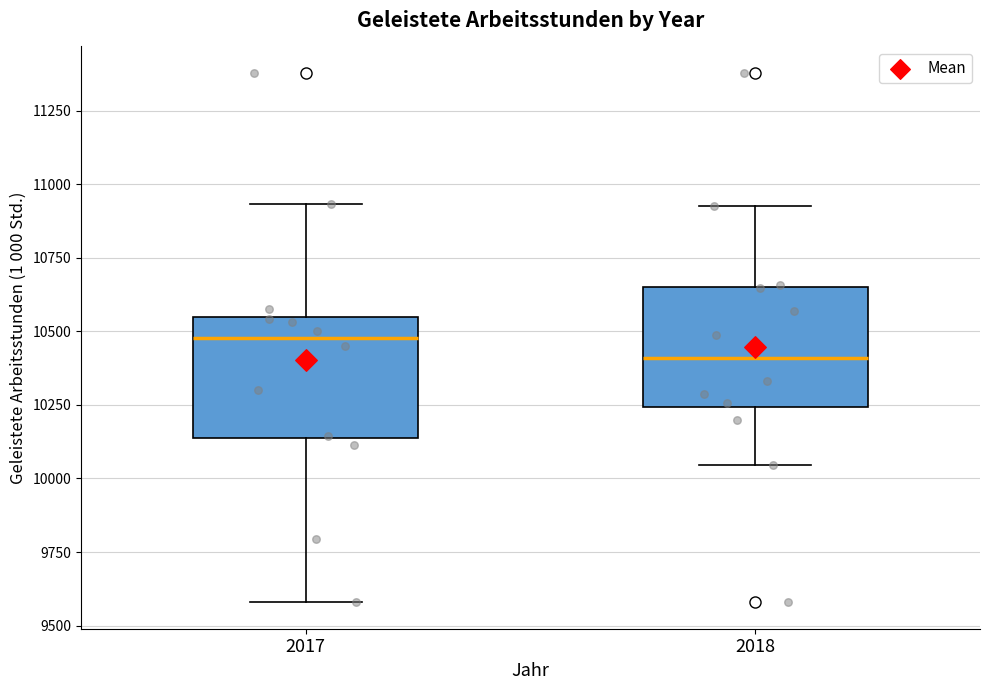

Which box's median line is the highest?

2017